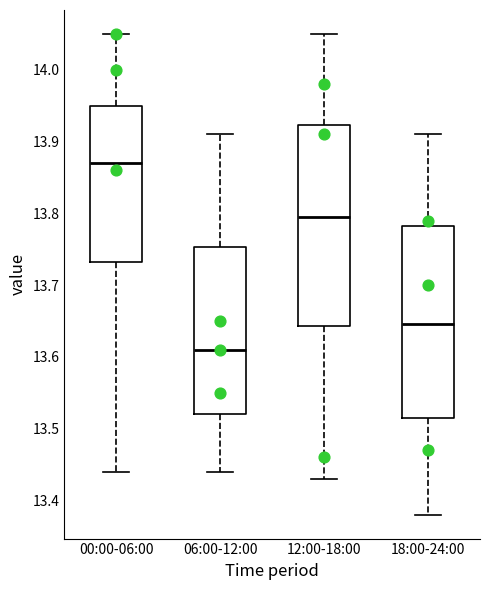

Reading left to right, read every box against the y-axis: the position of its median line, the range the box covers, and the ends of its whiskers. The values are not printed on the chart, so give them approximately, as read against the axis.

00:00-06:00: median 13.87, box 13.73 to 13.95, whiskers 13.44 to 14.05
06:00-12:00: median 13.61, box 13.52 to 13.75, whiskers 13.44 to 13.91
12:00-18:00: median 13.80, box 13.64 to 13.92, whiskers 13.43 to 14.05
18:00-24:00: median 13.65, box 13.52 to 13.78, whiskers 13.38 to 13.91